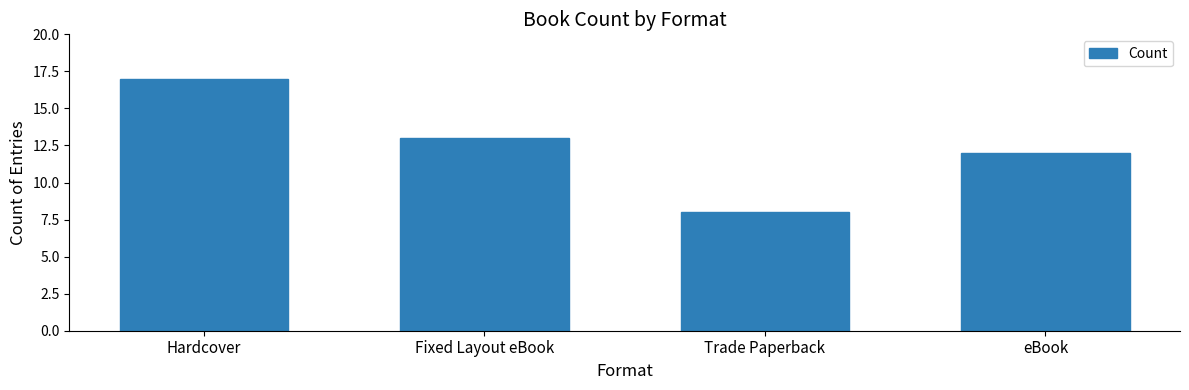

What is the sum of all values?

50